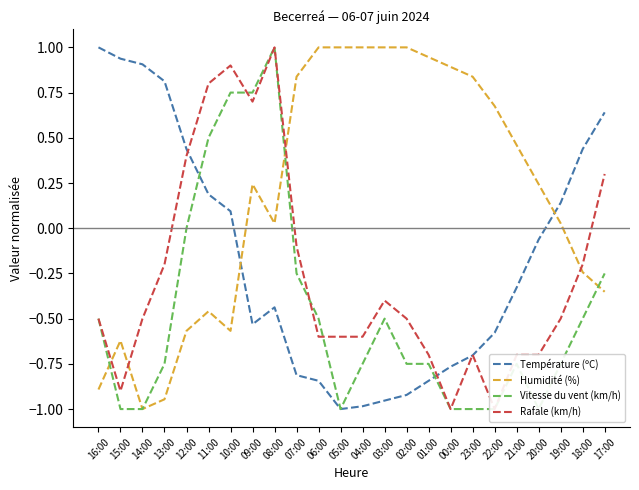

At which label is Humidité (%) closest to 0?

08:00